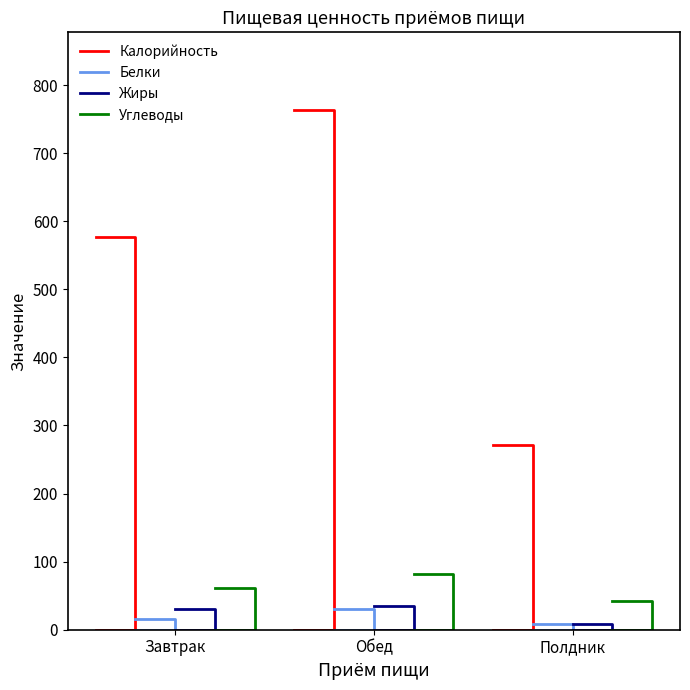

Which series has the widest spread of values?

Калорийность